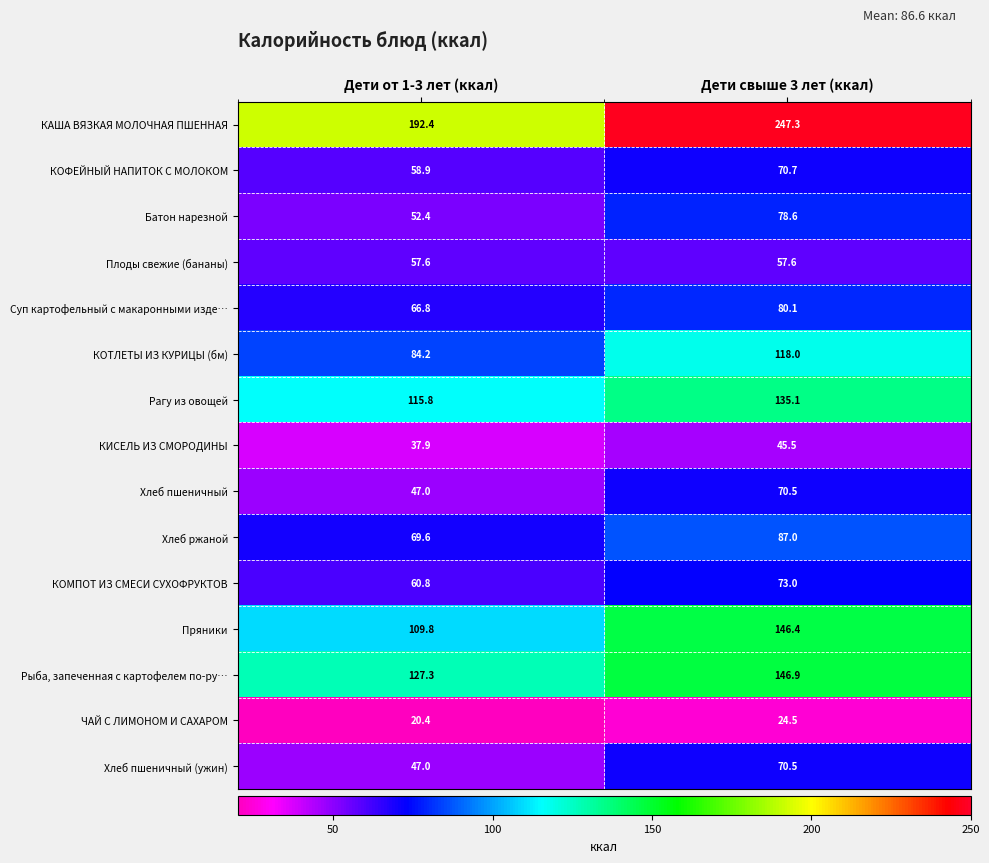

Where does the Хлеб пшеничный (ужин) series first go above 70?

Дети свыше 3 лет (ккал)